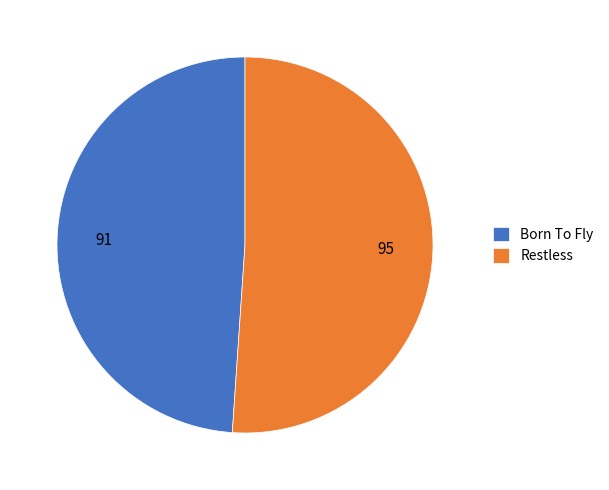

True or false: Restless accounts for 44% of the total.

False